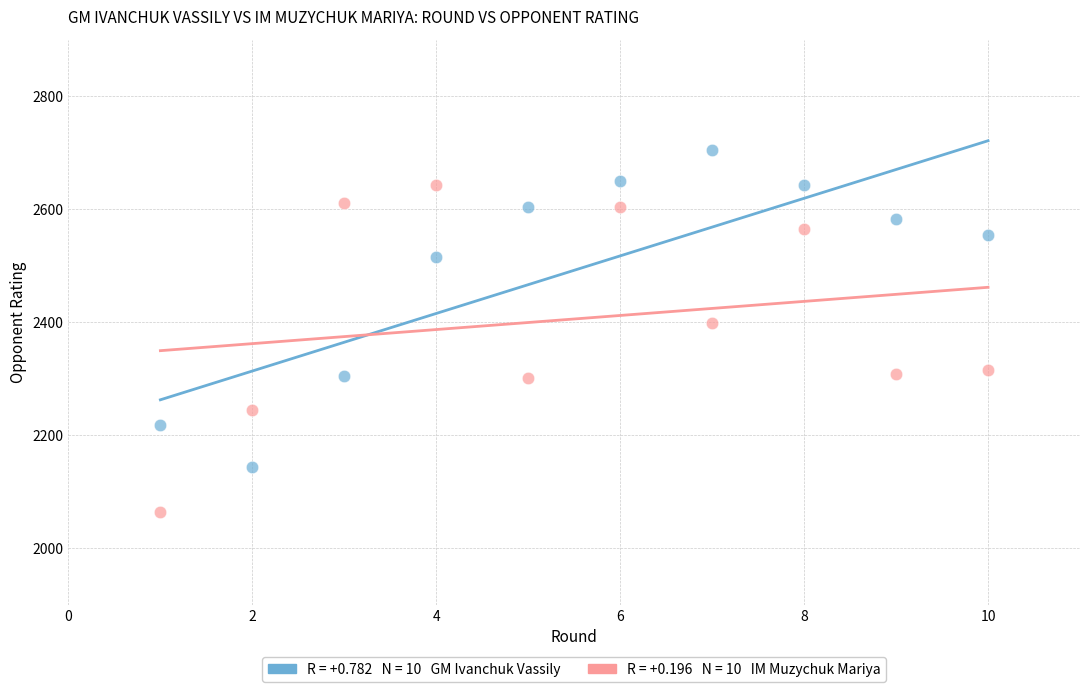

Across all data points, what is the range of X values (max minus min)?

9